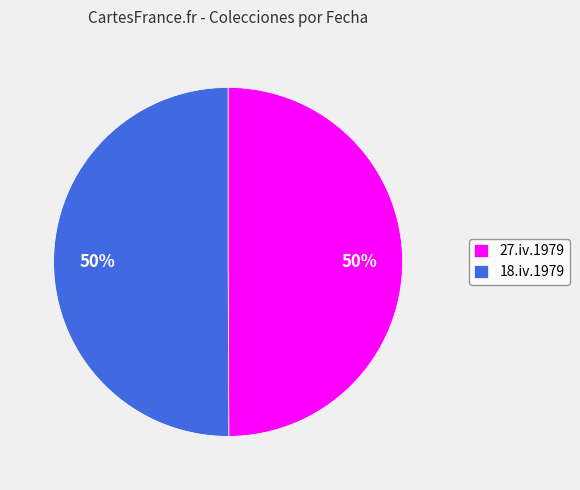

True or false: 18.iv.1979 accounts for 50% of the total.

True